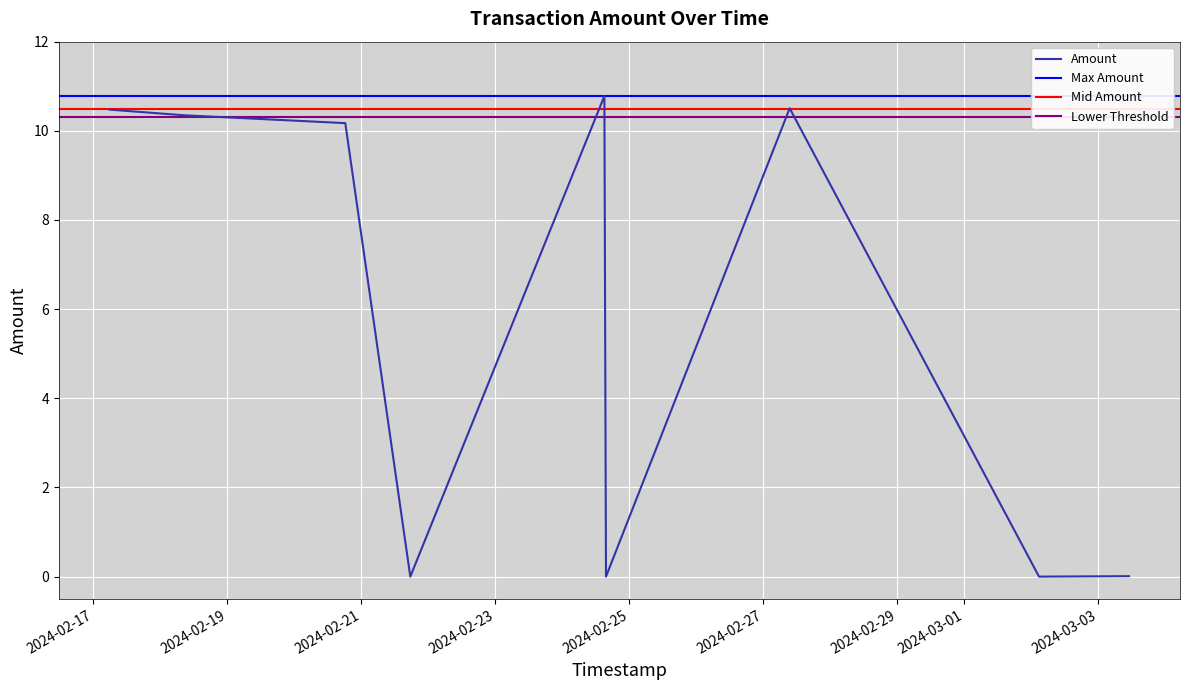

What is the ratio of the value at 2024-02-20 18:14:11 to the value at 2024-02-24 15:02:46?

0.9